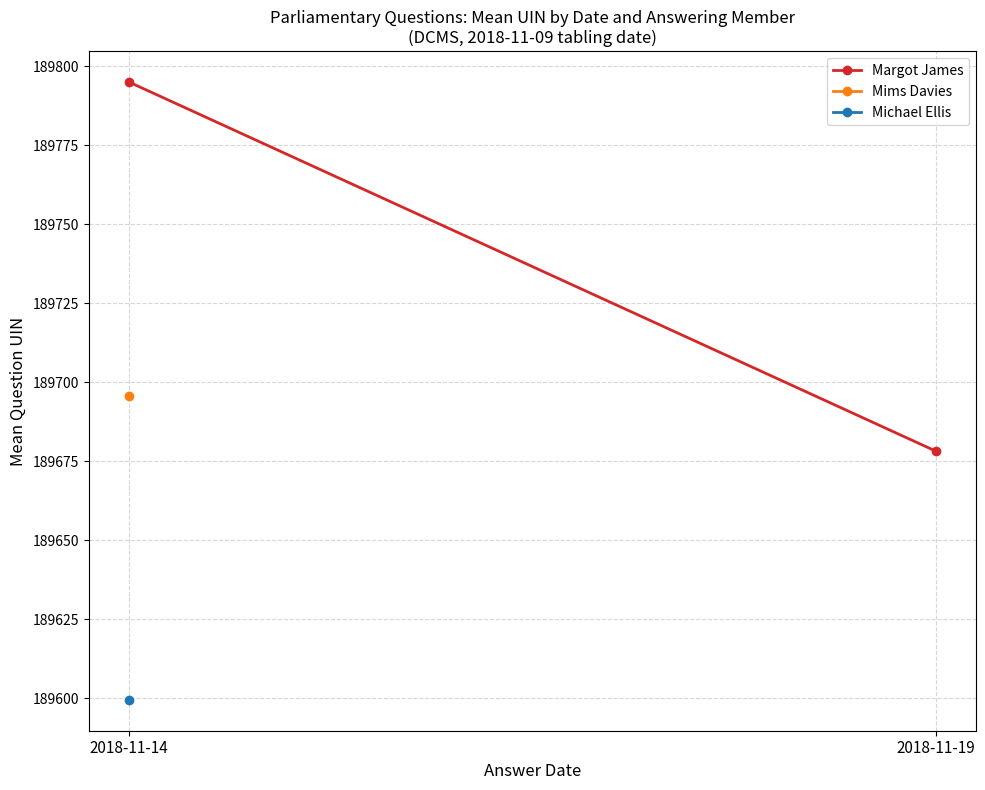

How many data points are less than 189795?

1